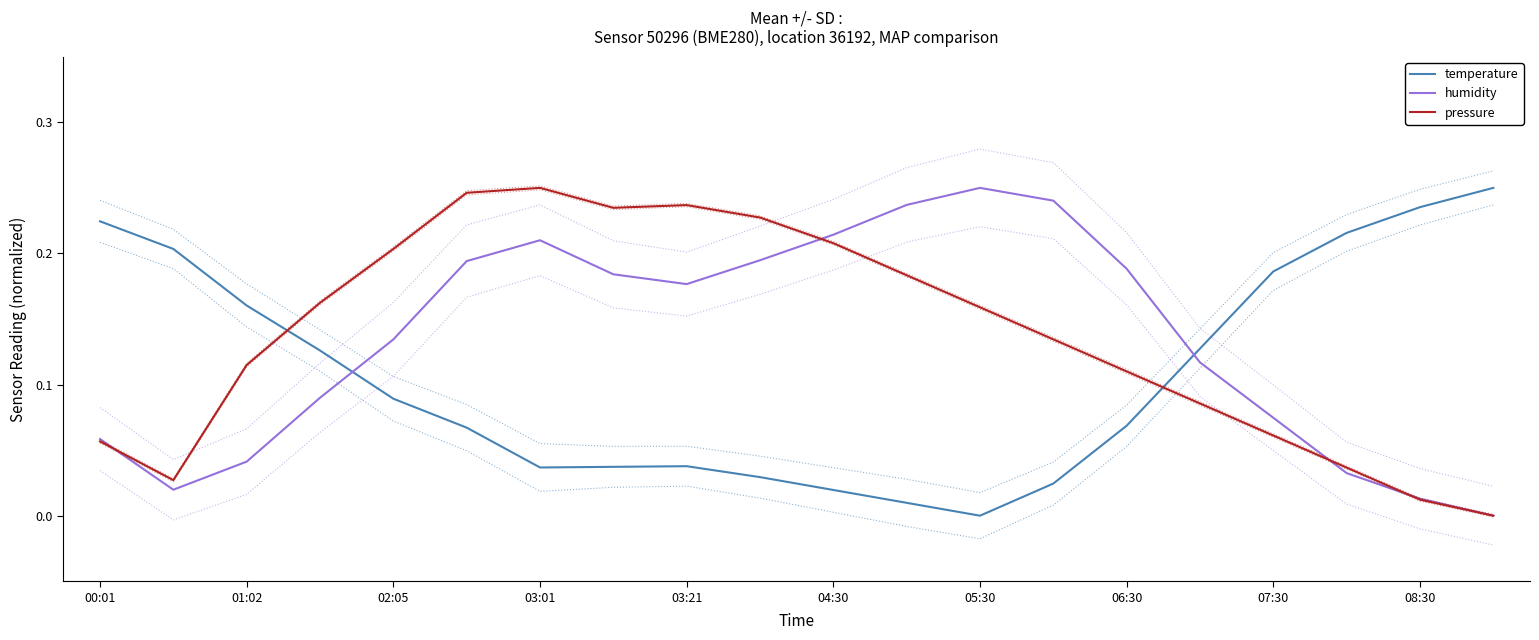

What is the spread (max minus min) of values at 17?

0.2